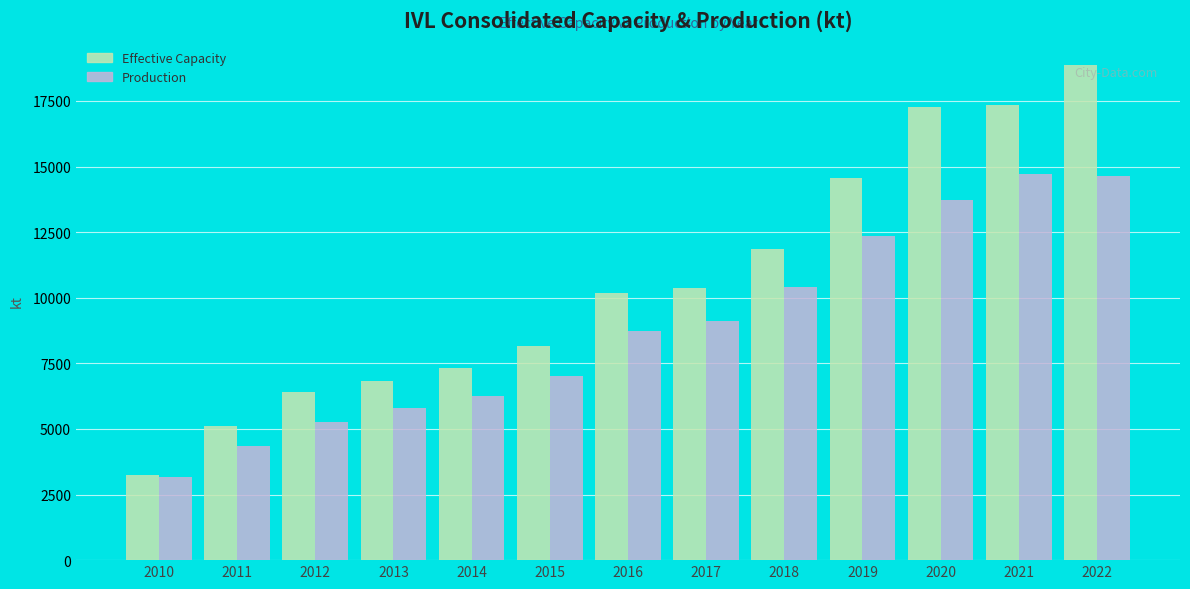

The value of Effective Capacity at 2017 is 10358.5. True or false?

True